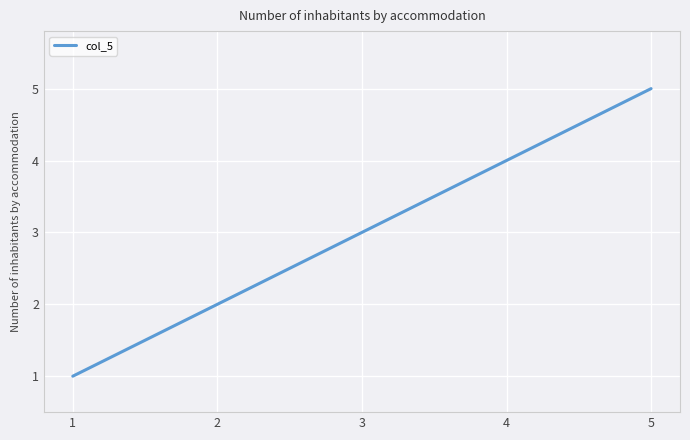

Read the value at 4.

4